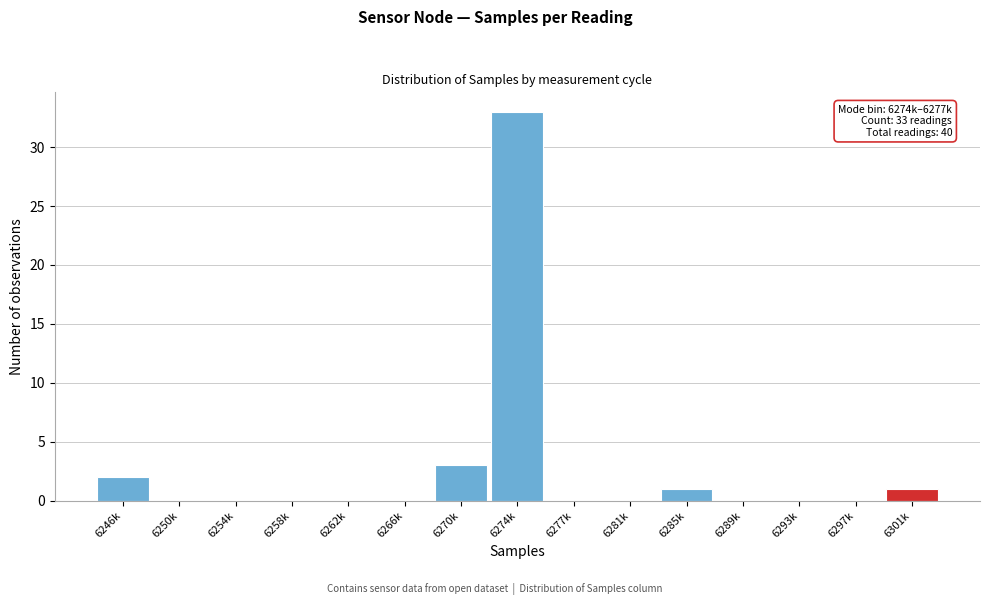

Reading right to left, transcribe all the data shown in this chart.

6301k=1	6297k=0	6293k=0	6289k=0	6285k=1	6281k=0	6277k=0	6274k=33	6270k=3	6266k=0	6262k=0	6258k=0	6254k=0	6250k=0	6246k=2